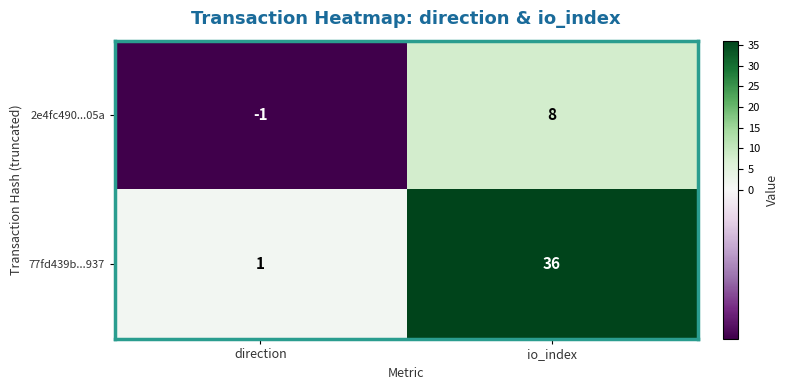

List the series in order of their peak value, lowest first.

2e4fc490...05a, 77fd439b...937